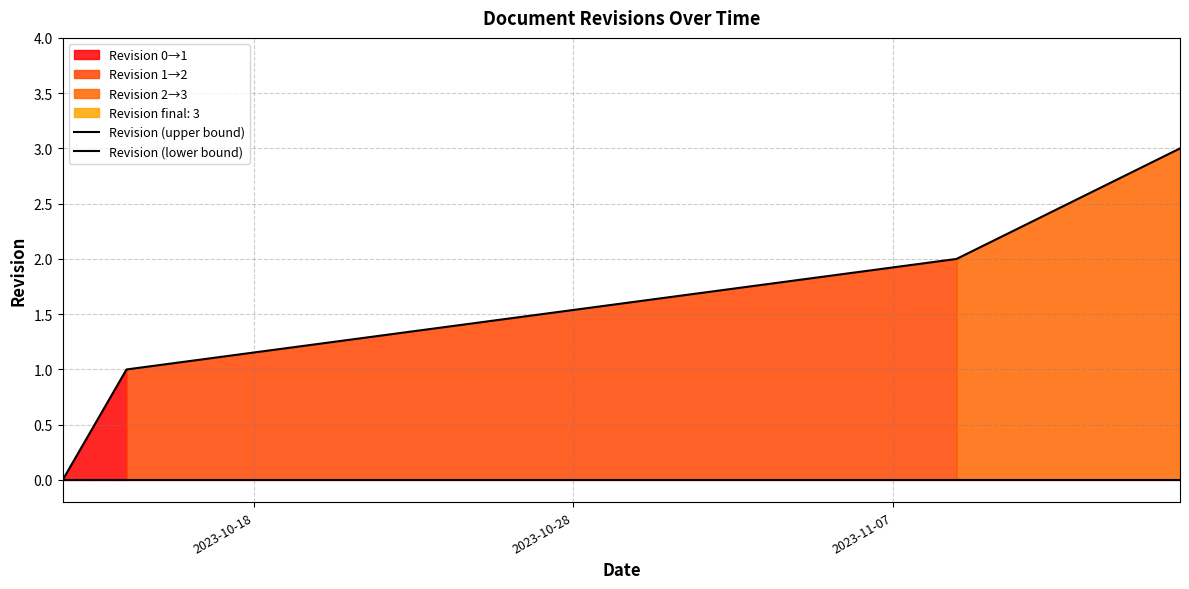

What is the difference between the Revision (upper bound) values at 2023-10-18 and 2023-10-28?

1